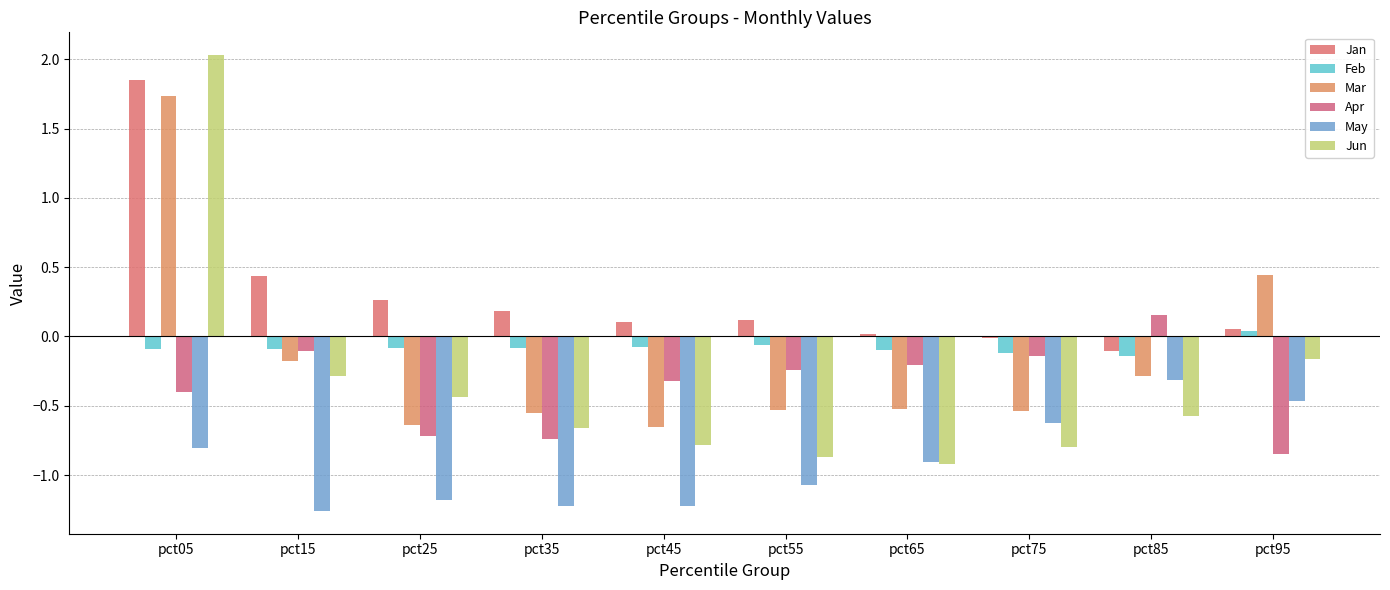

Where does the Mar series first go above 0?

pct05